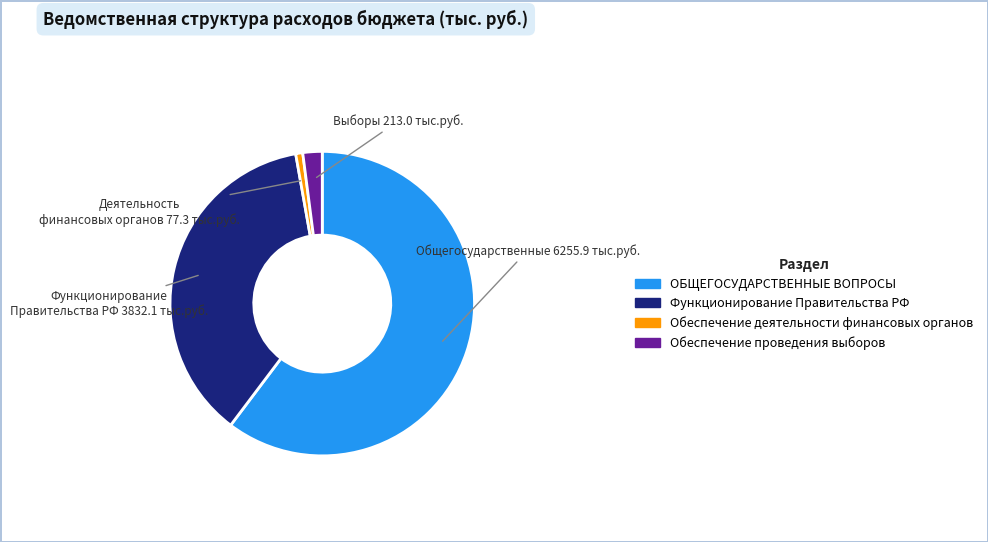

How many slices are in this pie chart?

4